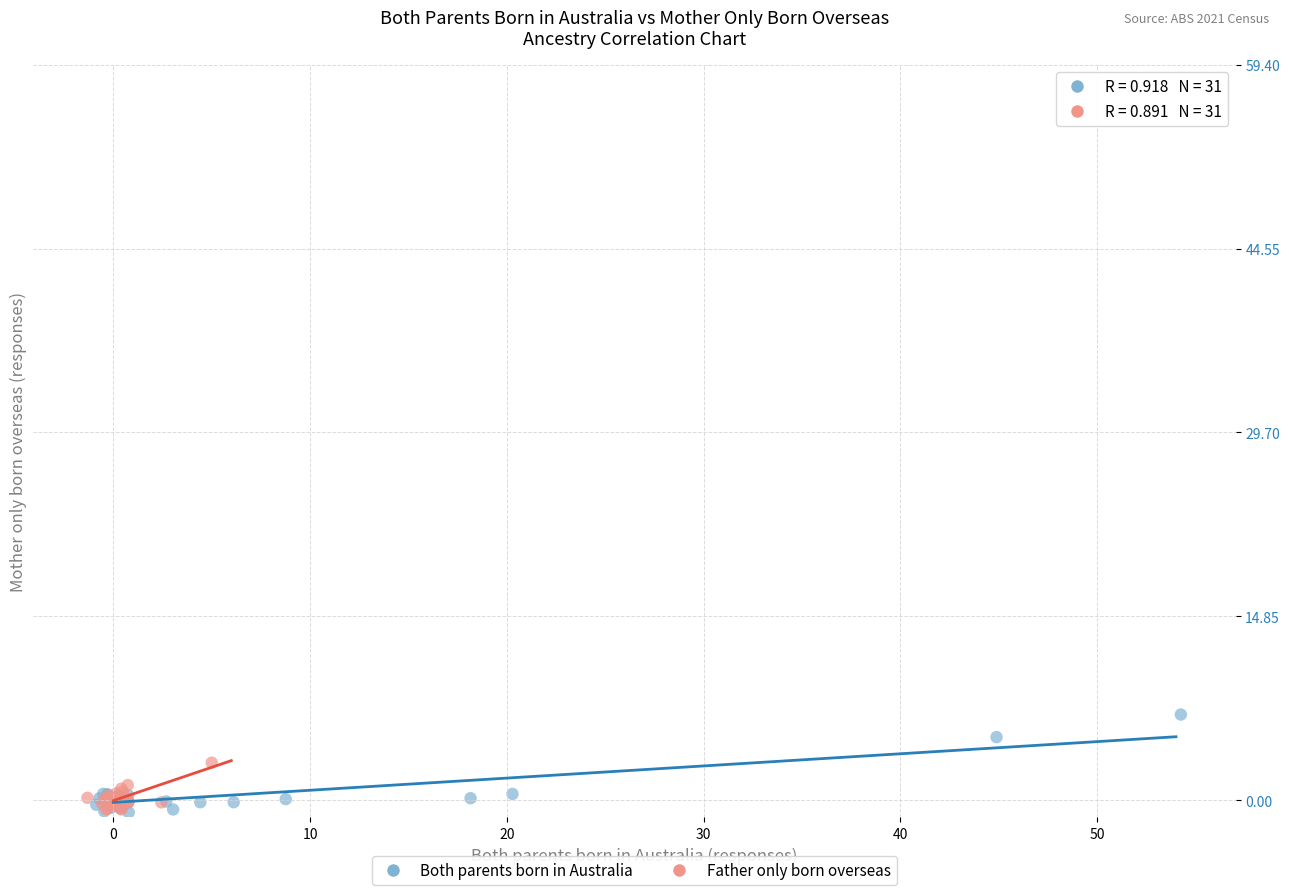

Which series reaches the maximum Y coordinate?

Both parents born in Australia